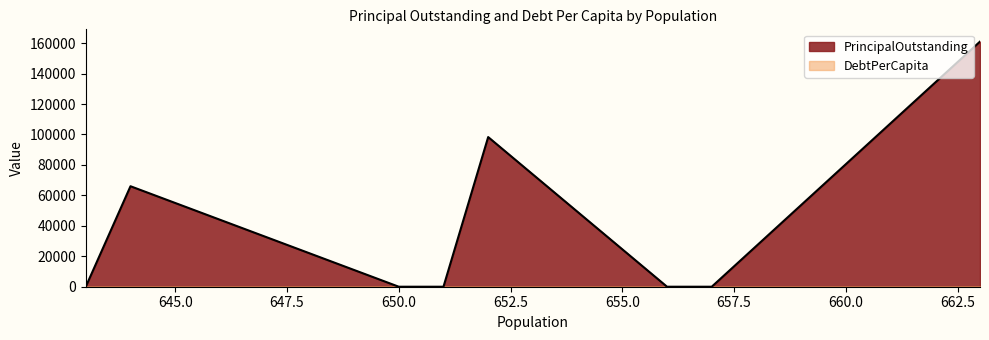

How many data points in DebtPerCapita are above 0?

3